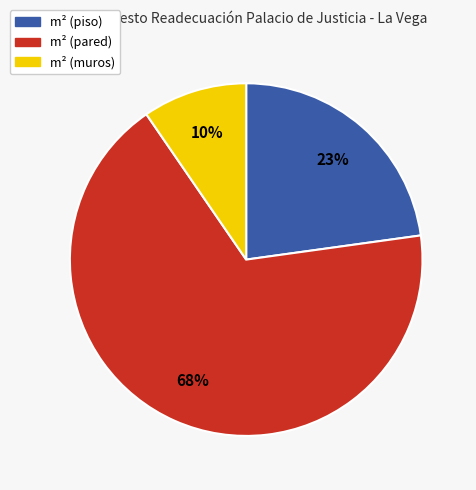

What is the largest slice in the pie chart?

m² (pared)